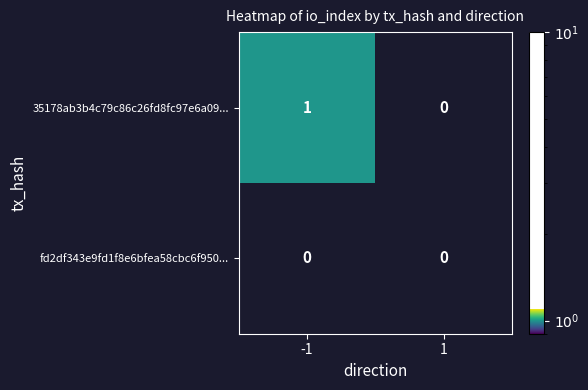

Which series changed the most between -1 and 1?

35178ab3b4c79c86c26fd8fc97e6a09...